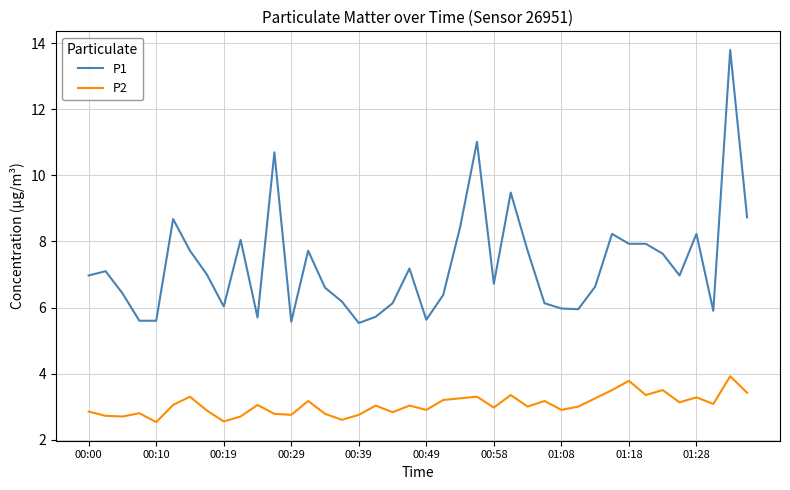

Which series has the widest spread of values?

P1